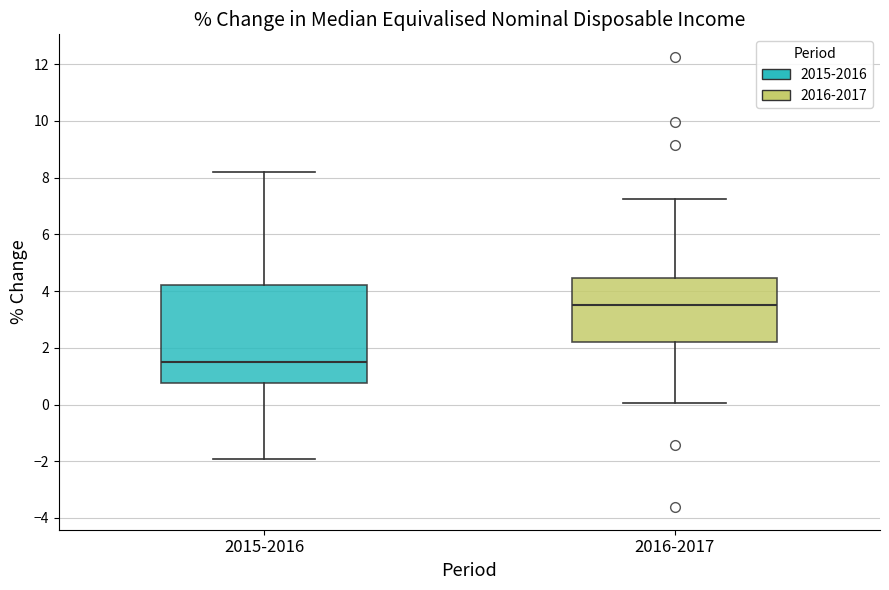

Reading left to right, transcribe this box plot: for each box, give where its median line is, the range the box spans, and where its two whiskers end, as read against the y-axis. The values are not printed on the chart, so give them approximately, as read against the axis.

2015-2016: median 1.4, box 0.8 to 4.2, whiskers -2.0 to 8.2
2016-2017: median 3.6, box 2.2 to 4.4, whiskers 0.0 to 7.2